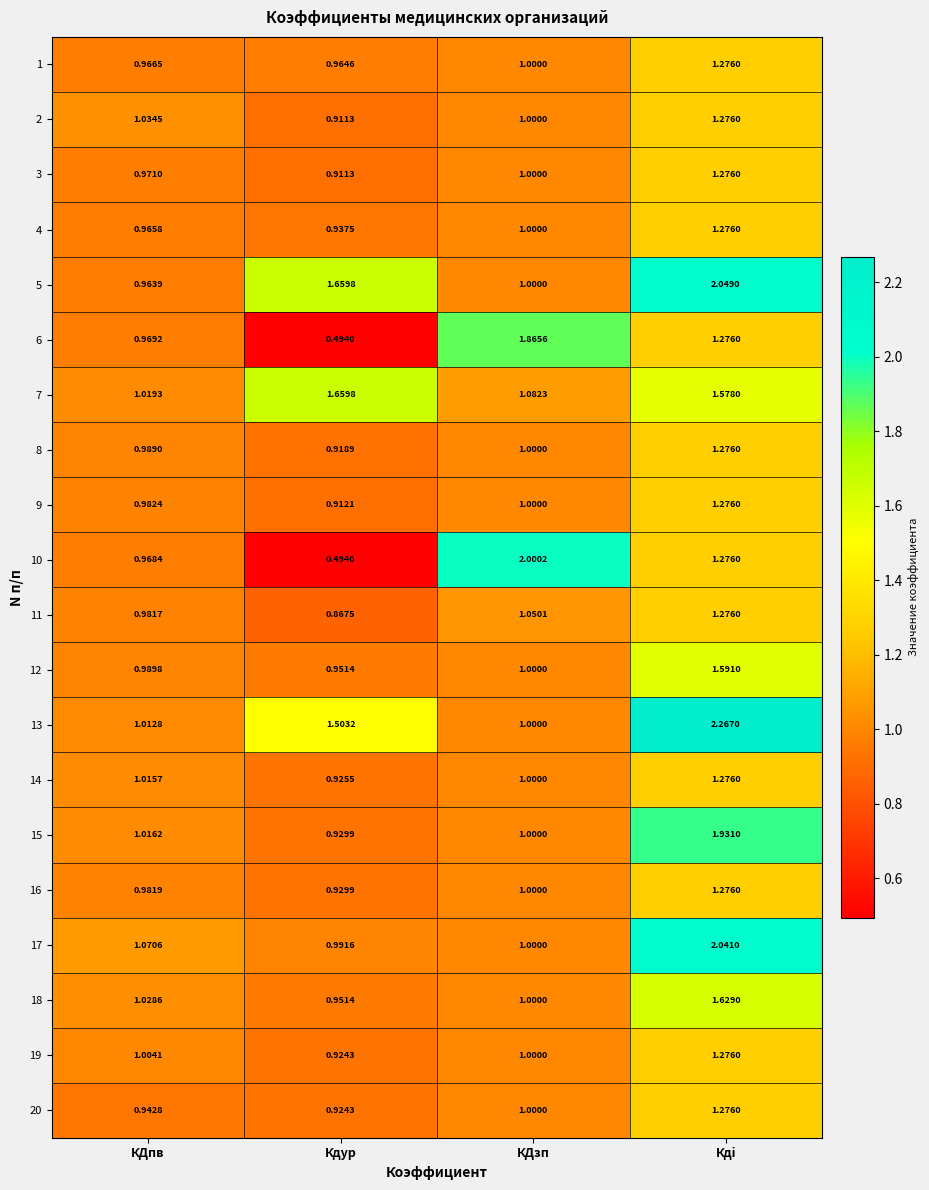

What is the difference between the highest and lowest values at КДзп?

1.0